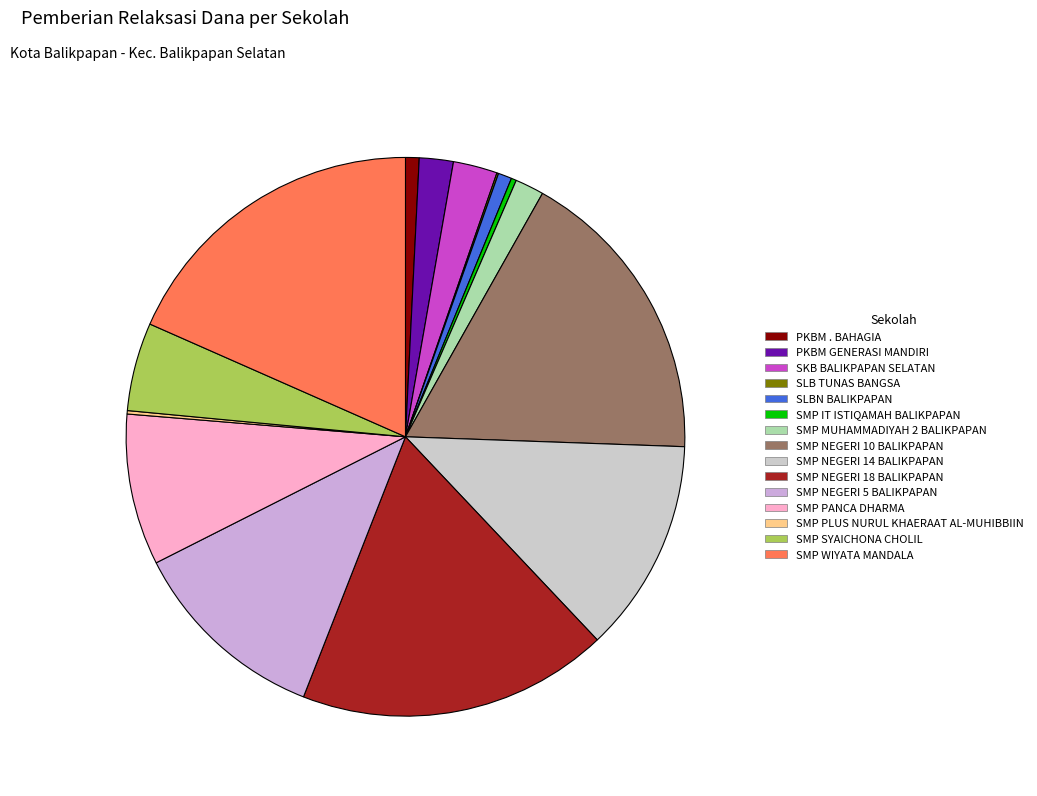

The SMP NEGERI 18 BALIKPAPAN slice represents 9% of the pie. True or false?

False